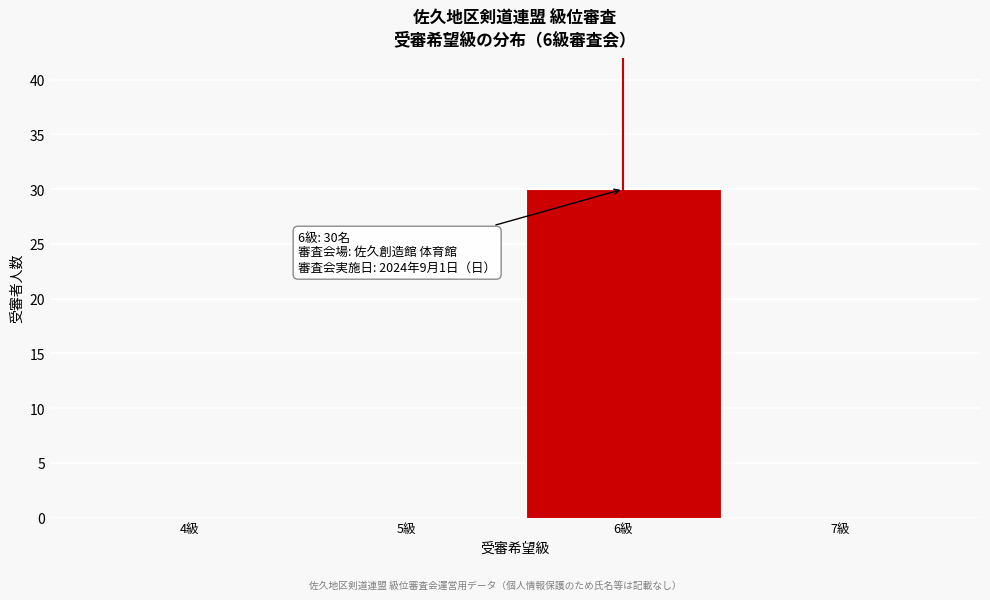

Reading left to right, extract all data points from this chart.

4級=0	5級=0	6級=30	7級=0